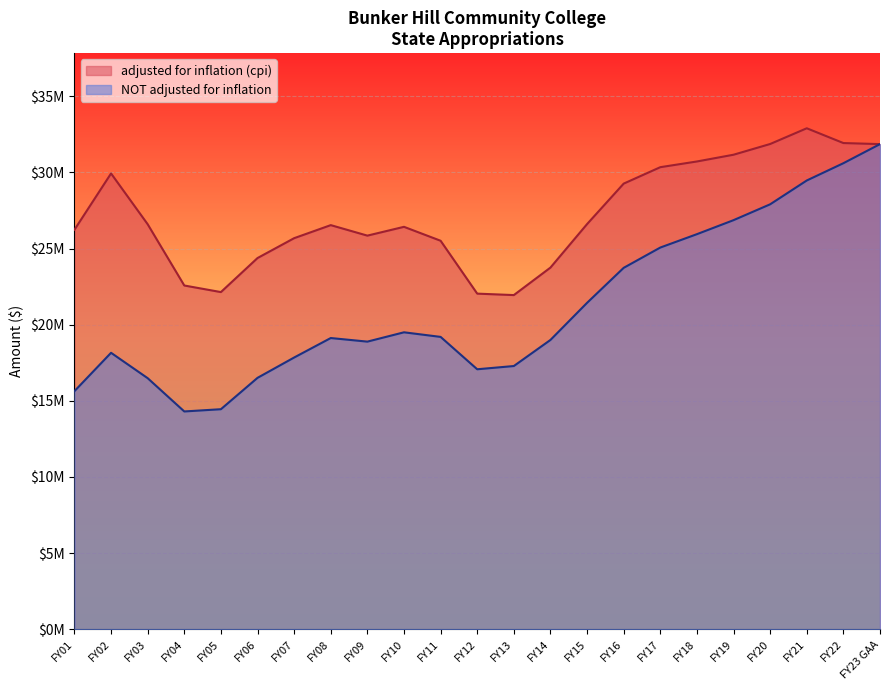

At which category does NOT adjusted for inflation reach its first local peak?

FY02